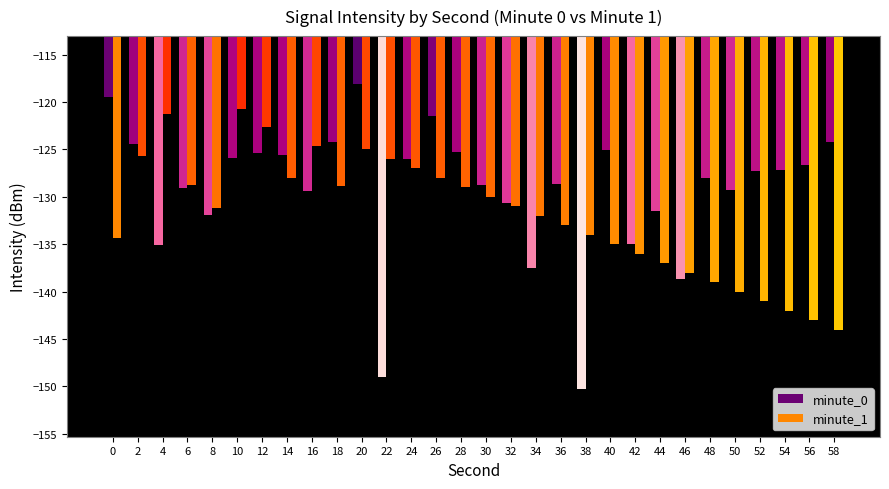

What is the maximum value for minute_0?

-118.0